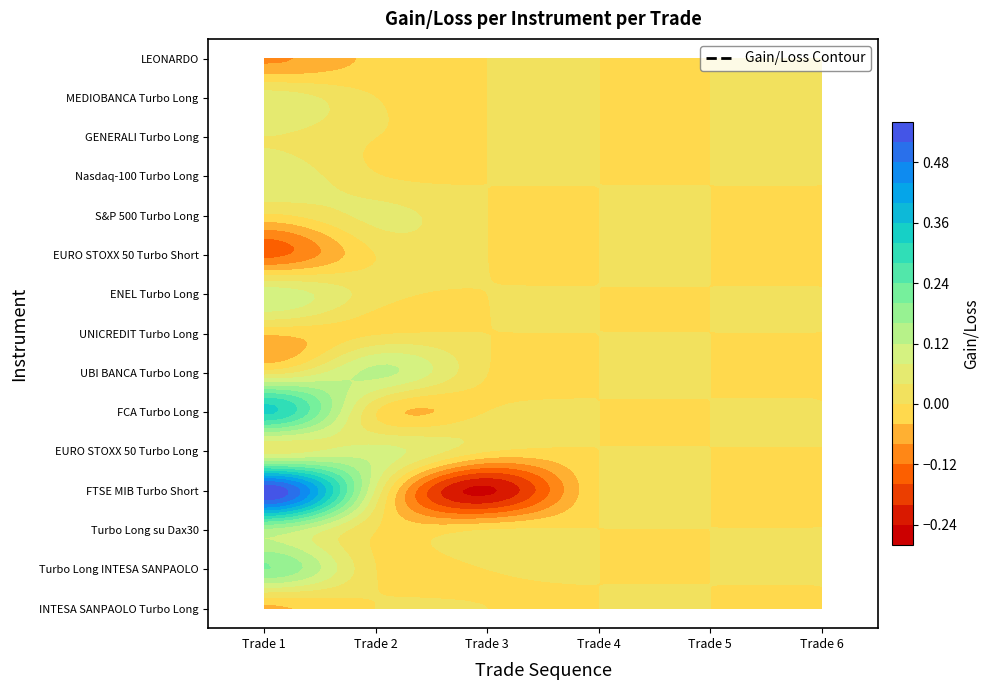

How many categories are shown in the chart?

6